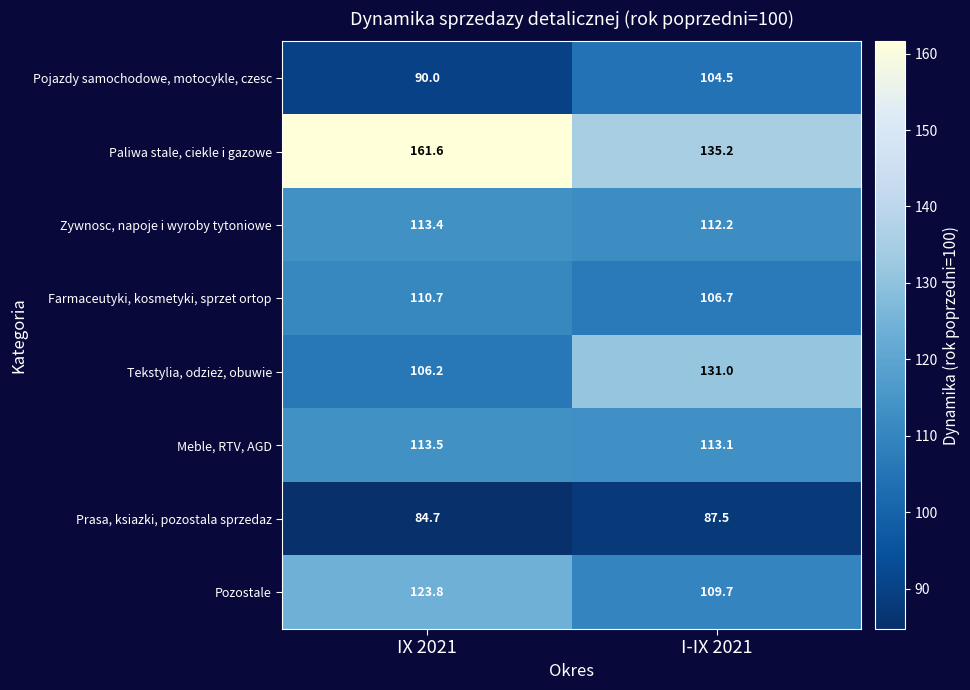

At how many categories does at least one series exceed 138?

1